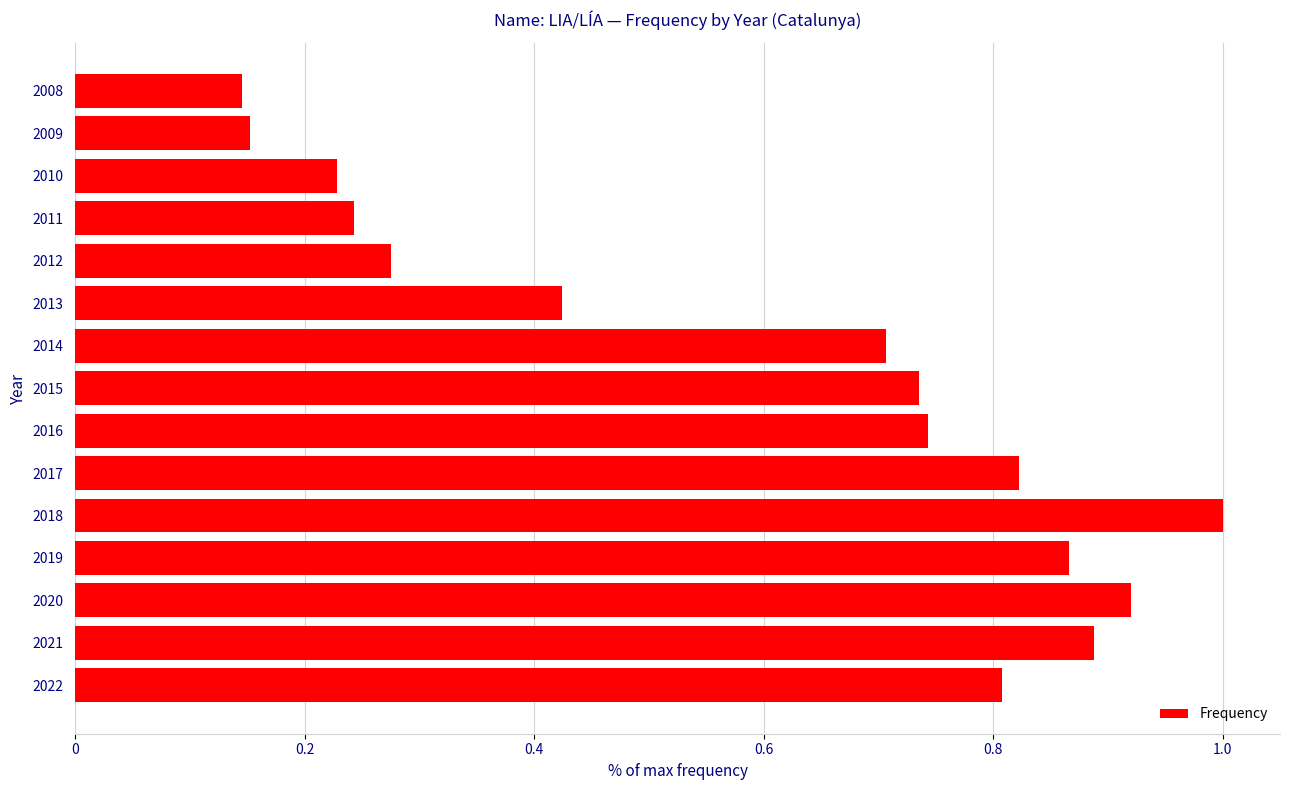

Is it true that the value at 2015 is 0.7?

True